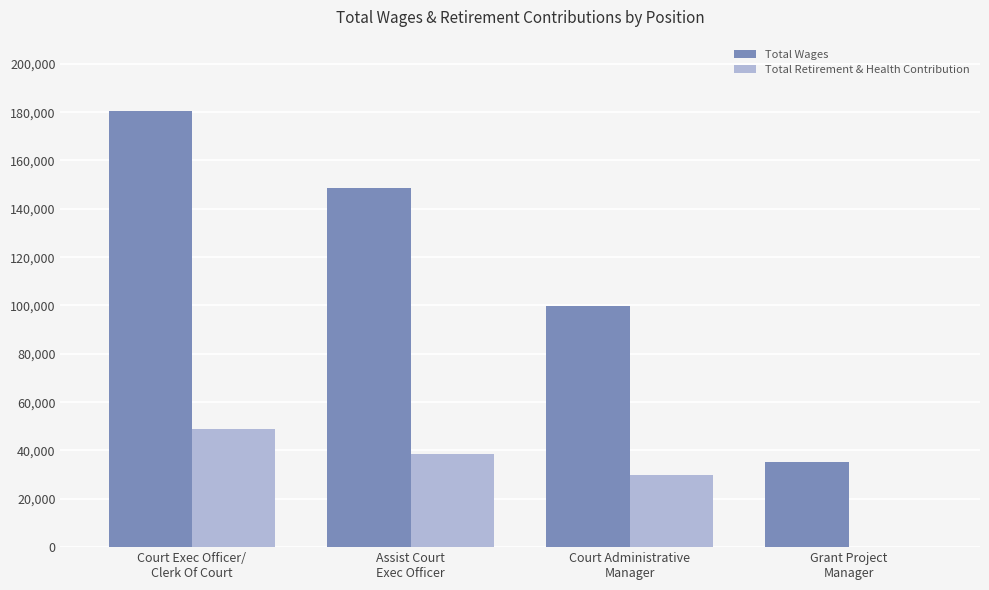

Which series has the largest total across all categories?

Total Wages